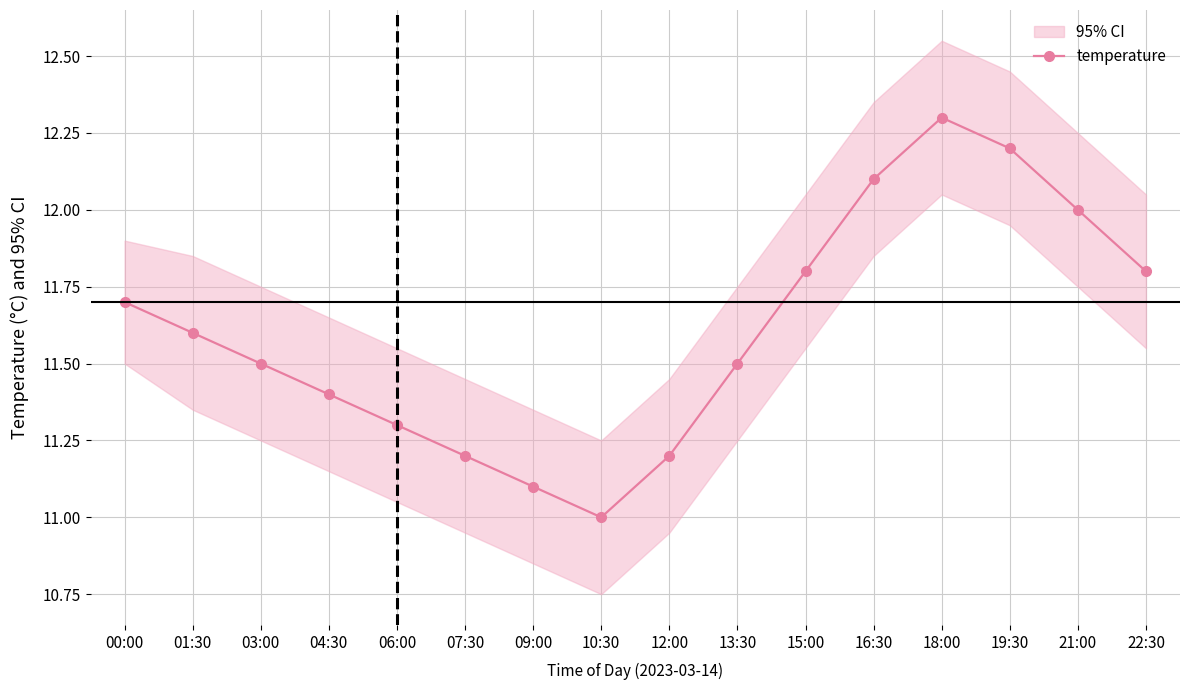

What is the sum of the values at 09:00 and 19:30?

23.3